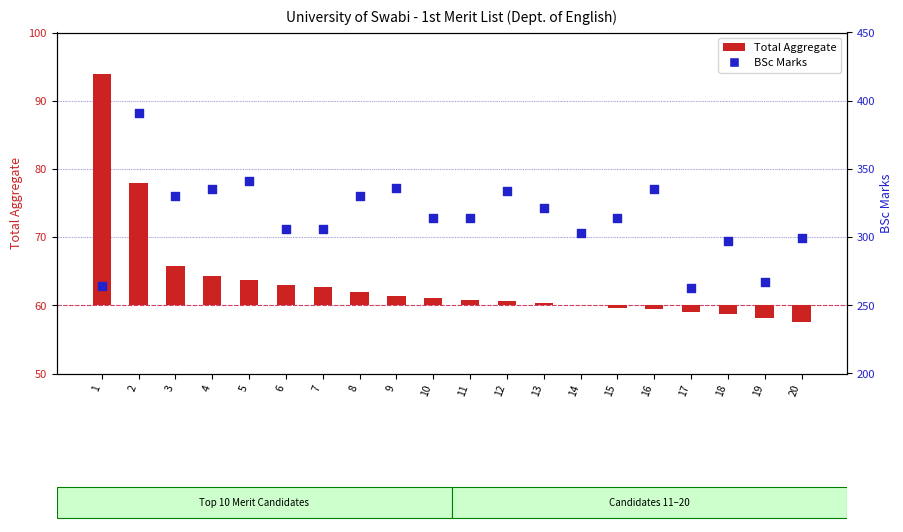

What are all the series names shown in the legend?

Total Aggregate, BSc Marks